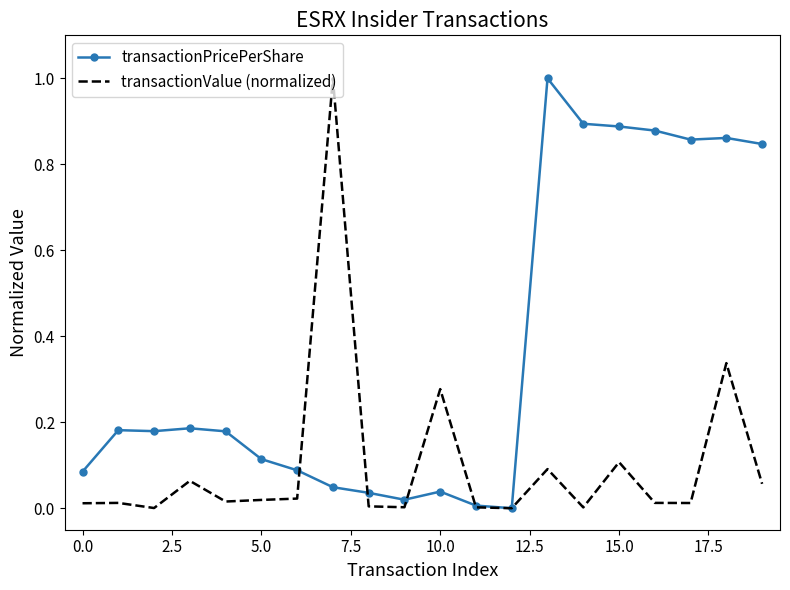

Which series has the largest total across all categories?

transactionPricePerShare